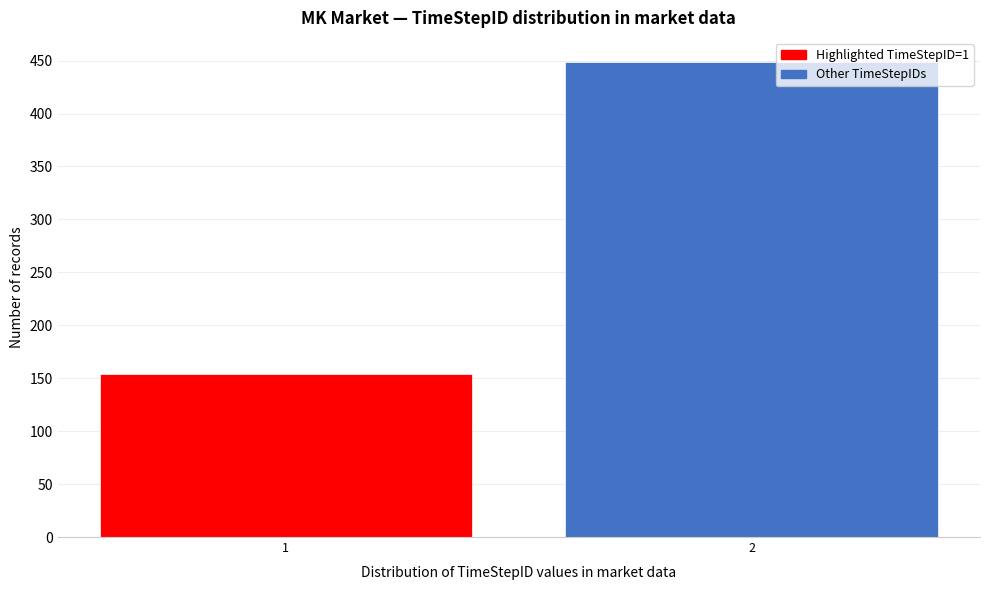

Reading left to right, what are all the values shown in this chart?

154	449